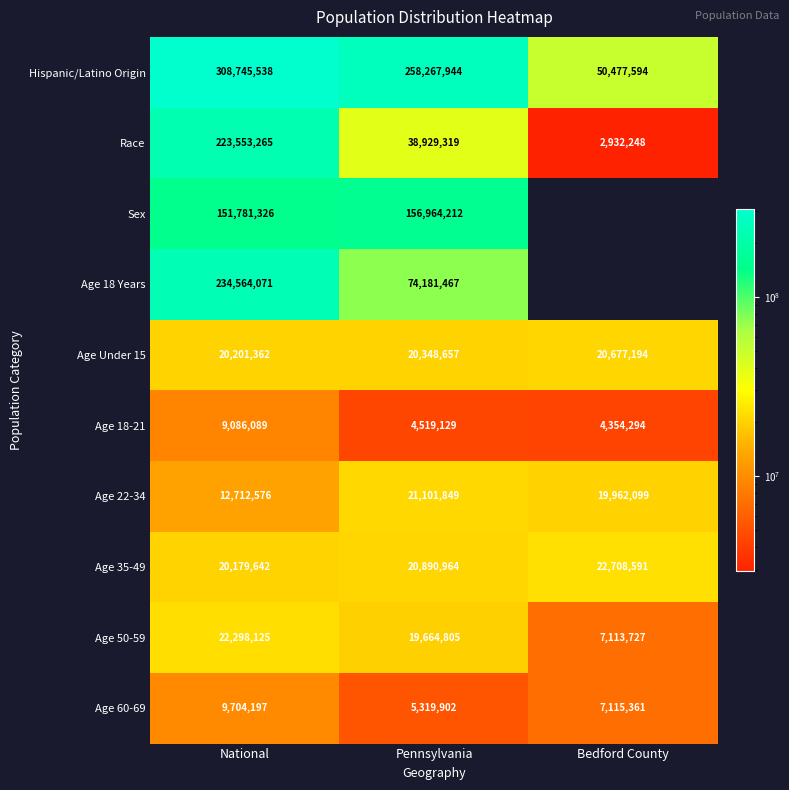

The Hispanic/Latino Origin series shows 476652983 at National. True or false?

False